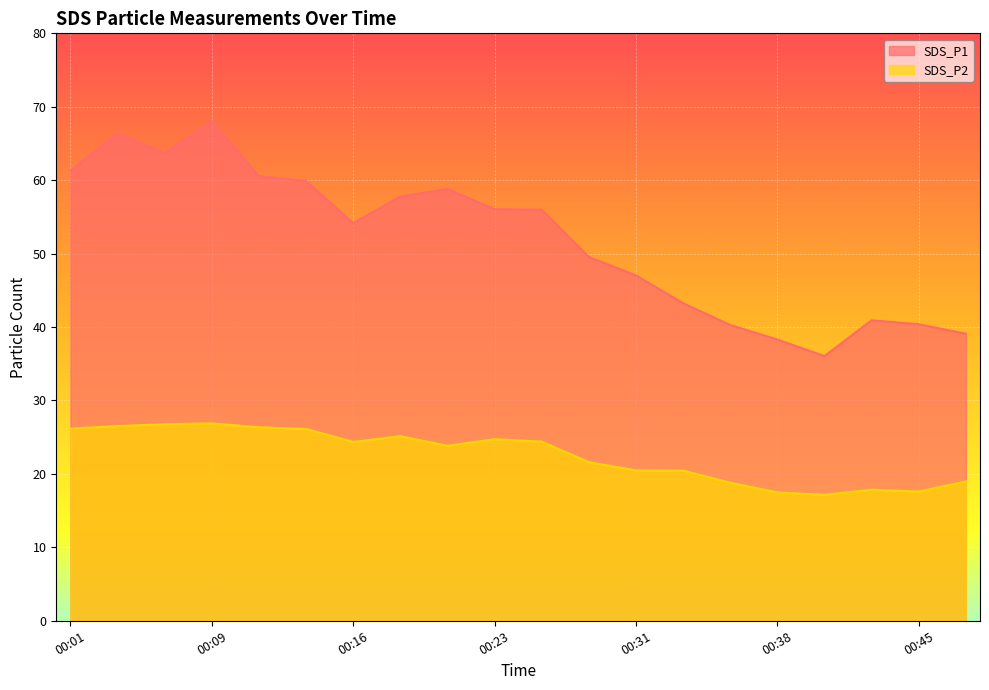

Which series has the largest total across all categories?

SDS_P1